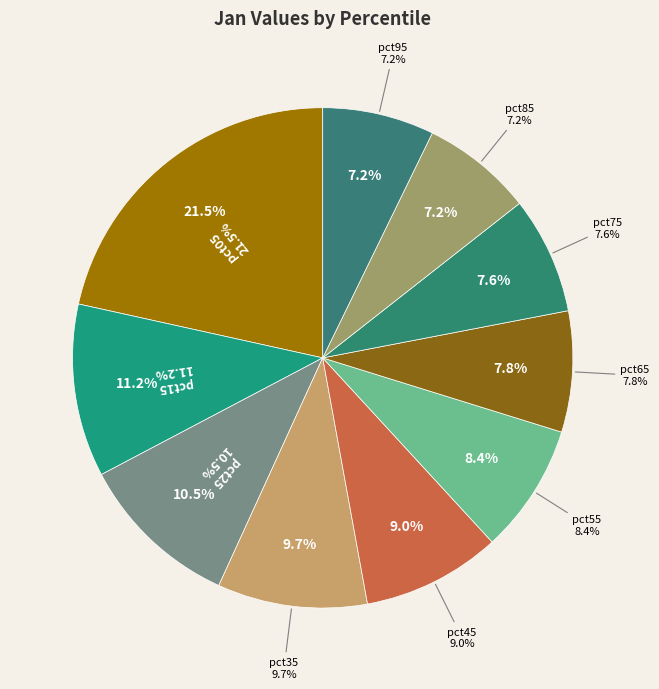

To the nearest percent, what is the difference between the pct55 and pct65 slice percentages?

1%